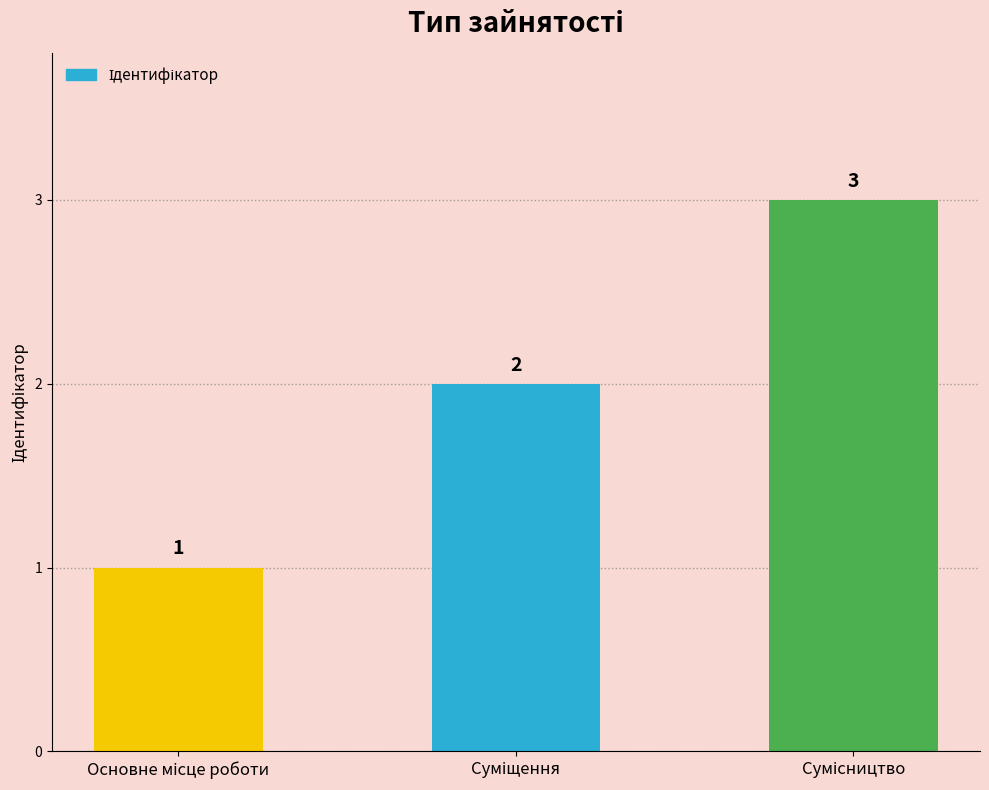

What is the value of the 3rd bar from the left?

3